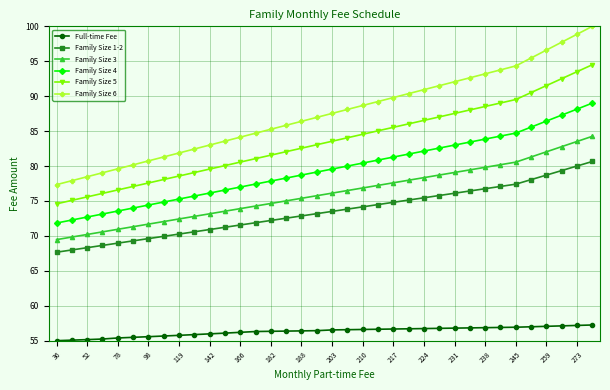

What is the value of the Family Size 1-2 point at the 27th from the left?

76.1